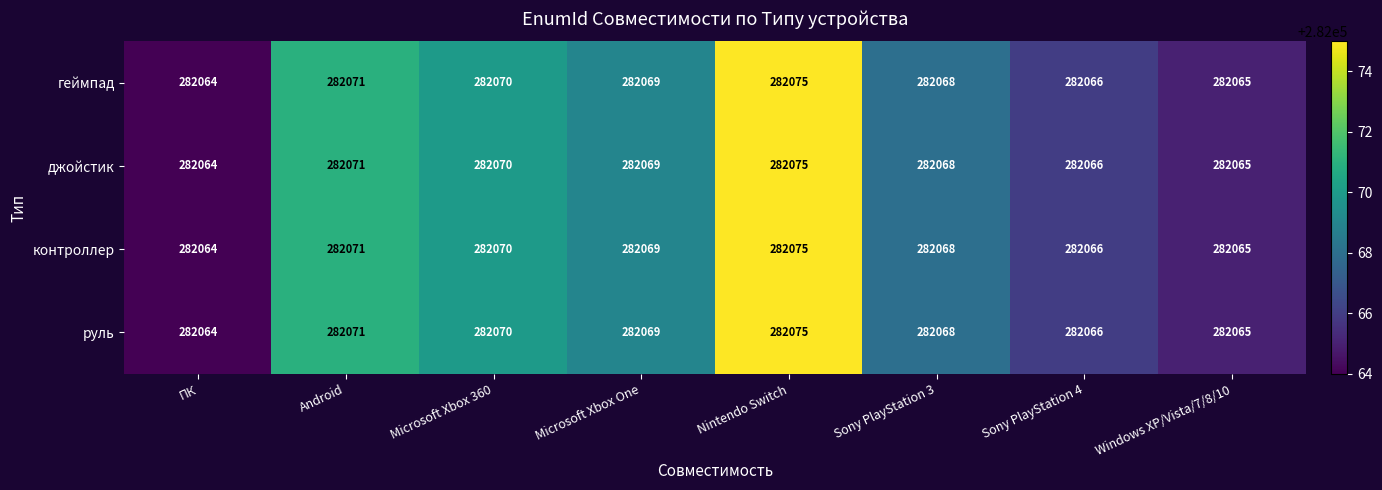

What is the sum of all контроллер values?

2256548